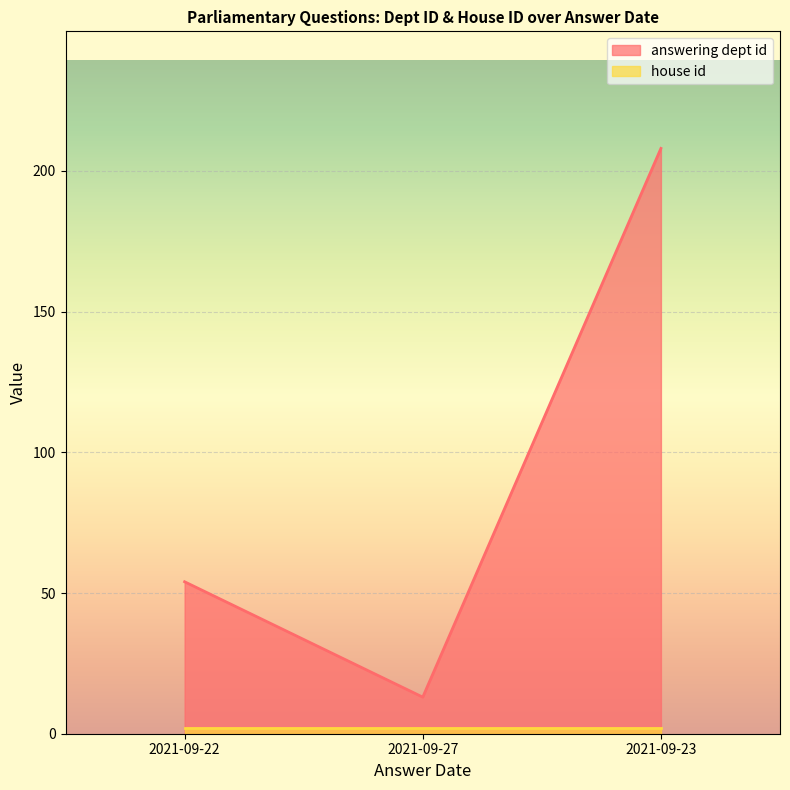

What is the label of the 3rd point from the left?

2021-09-23